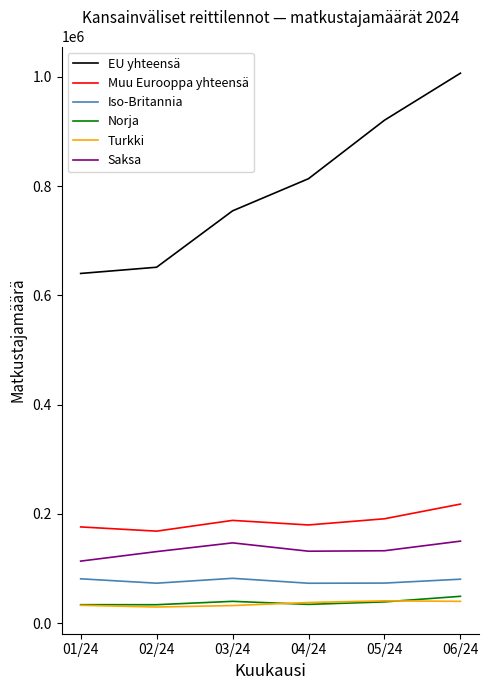

What is the maximum value shown in the chart?

1006755